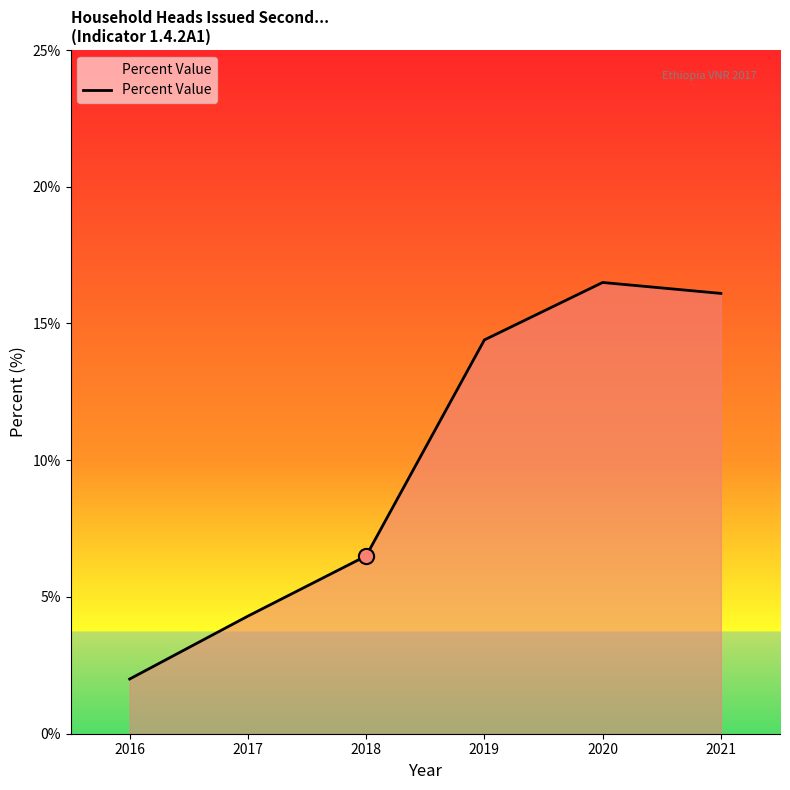

What is the ratio of the value at 2021 to the value at 2018?

2.5